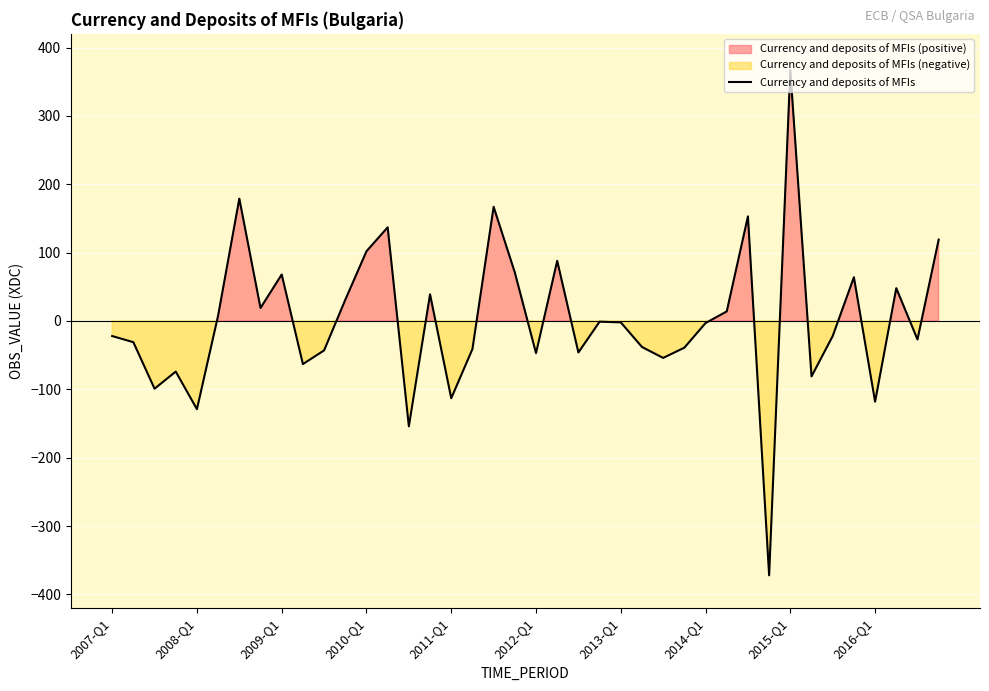

What is the maximum value for Currency and deposits of MFIs?

367